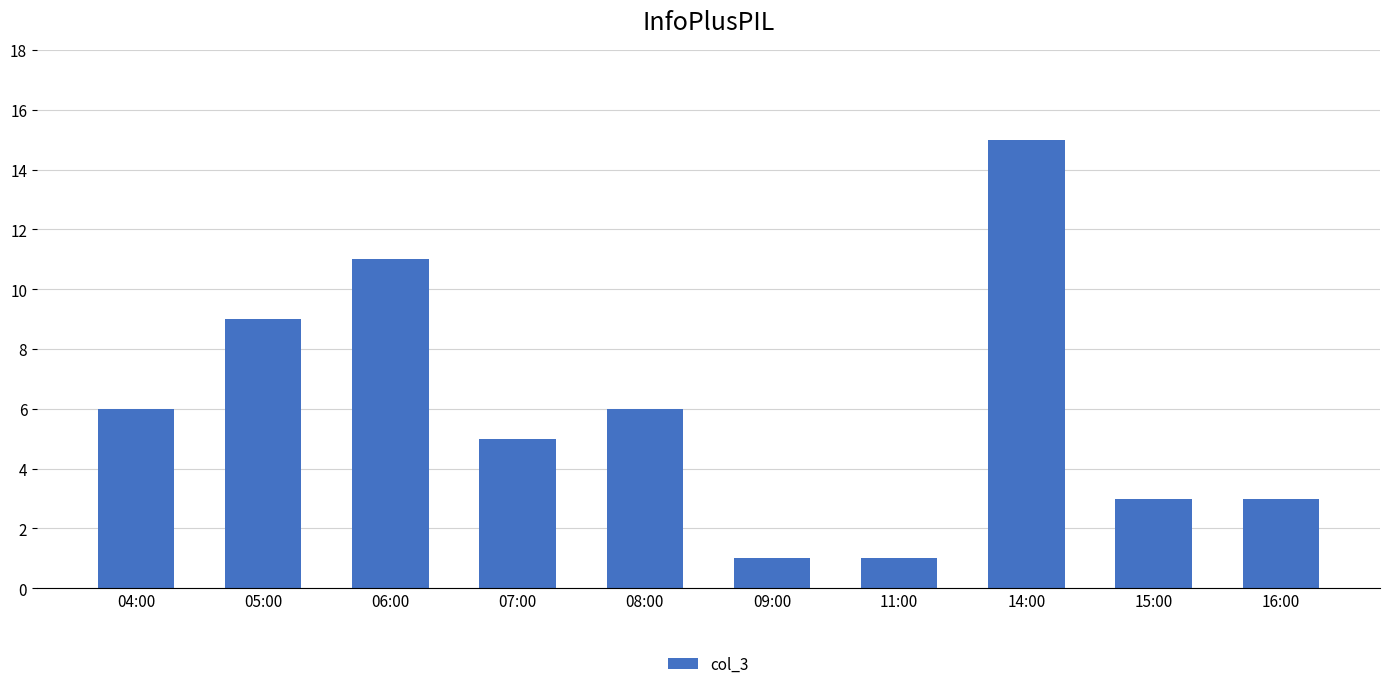

The value at 11:00 is 0. True or false?

False